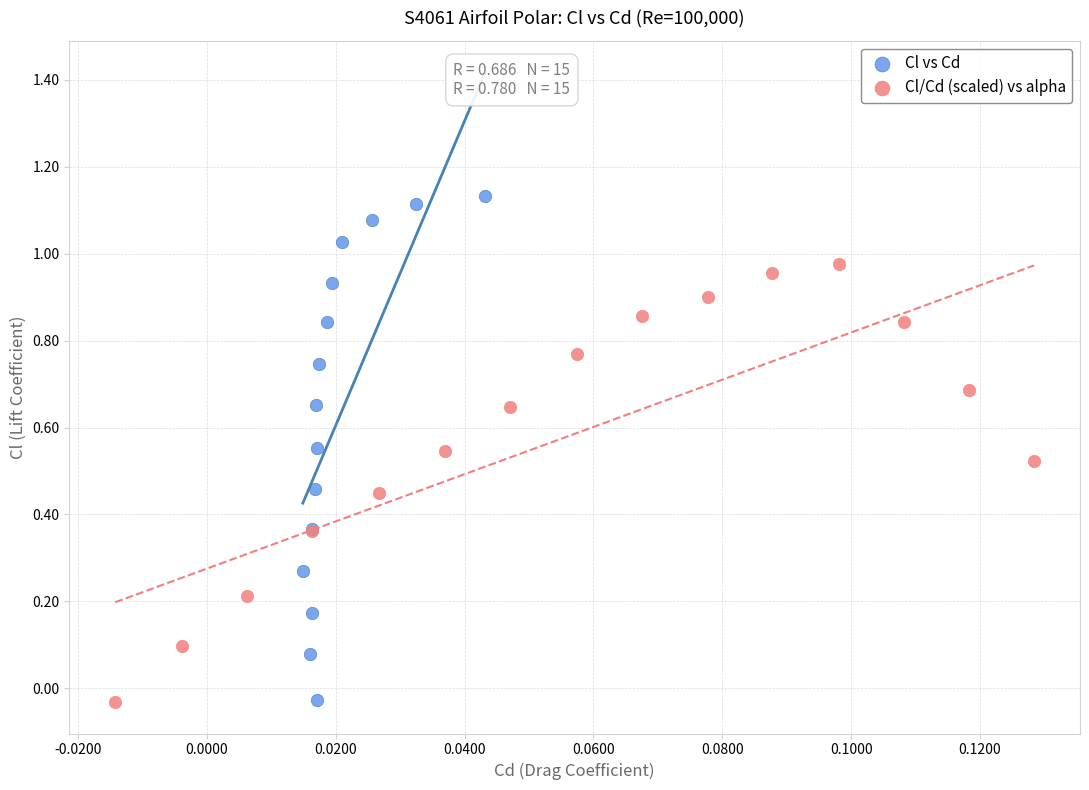

Which series has the widest spread of Y values?

Cl vs Cd